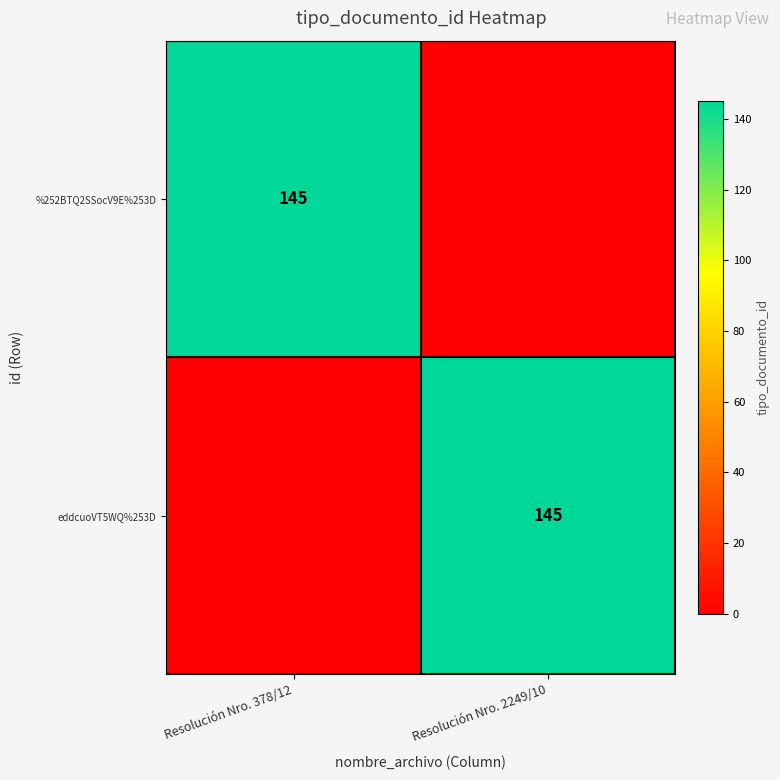

Is it true that %252BTQ2SSocV9E%253D equals 38 at Resolución Nro. 378/12?

False